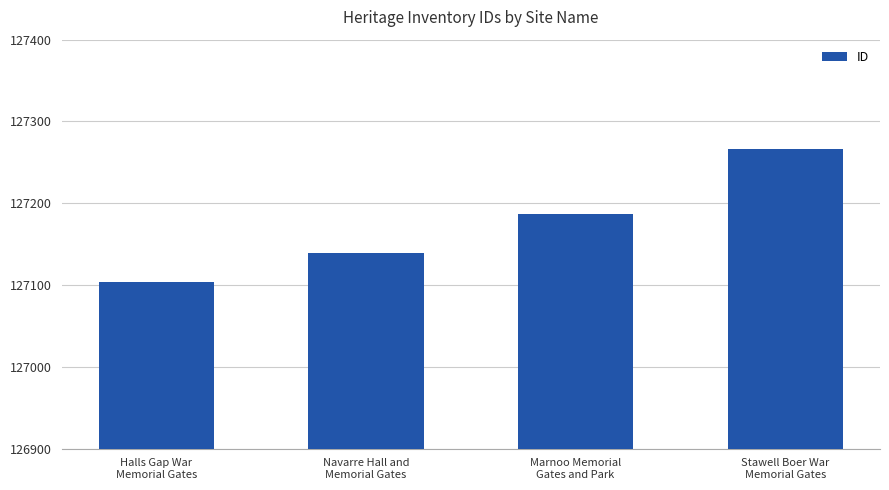

What position from the right is Navarre Hall and
Memorial Gates?

3